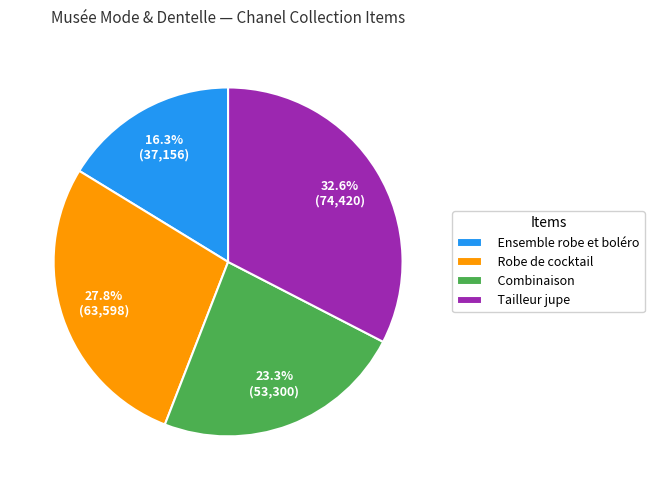

What percentage is the Tailleur jupe slice, to the nearest percent?

33%